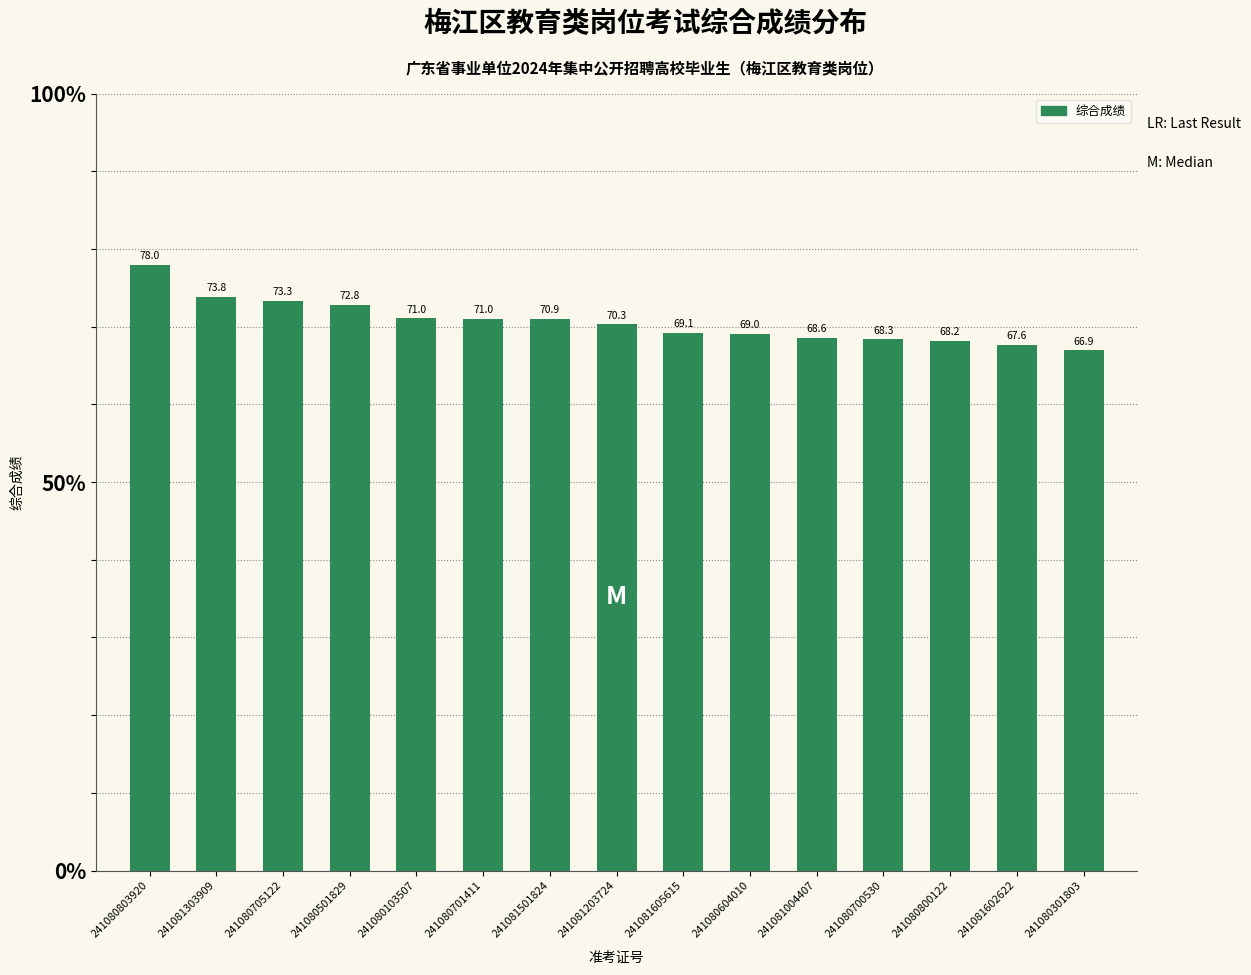

Where does the data first go above 70?

241080803920